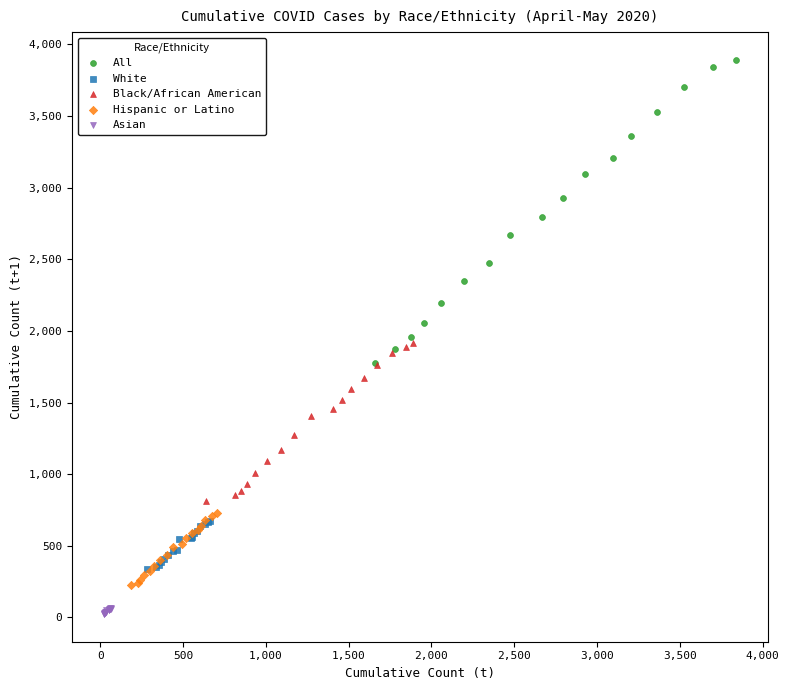

Which series contains the lowest Y value?

Asian